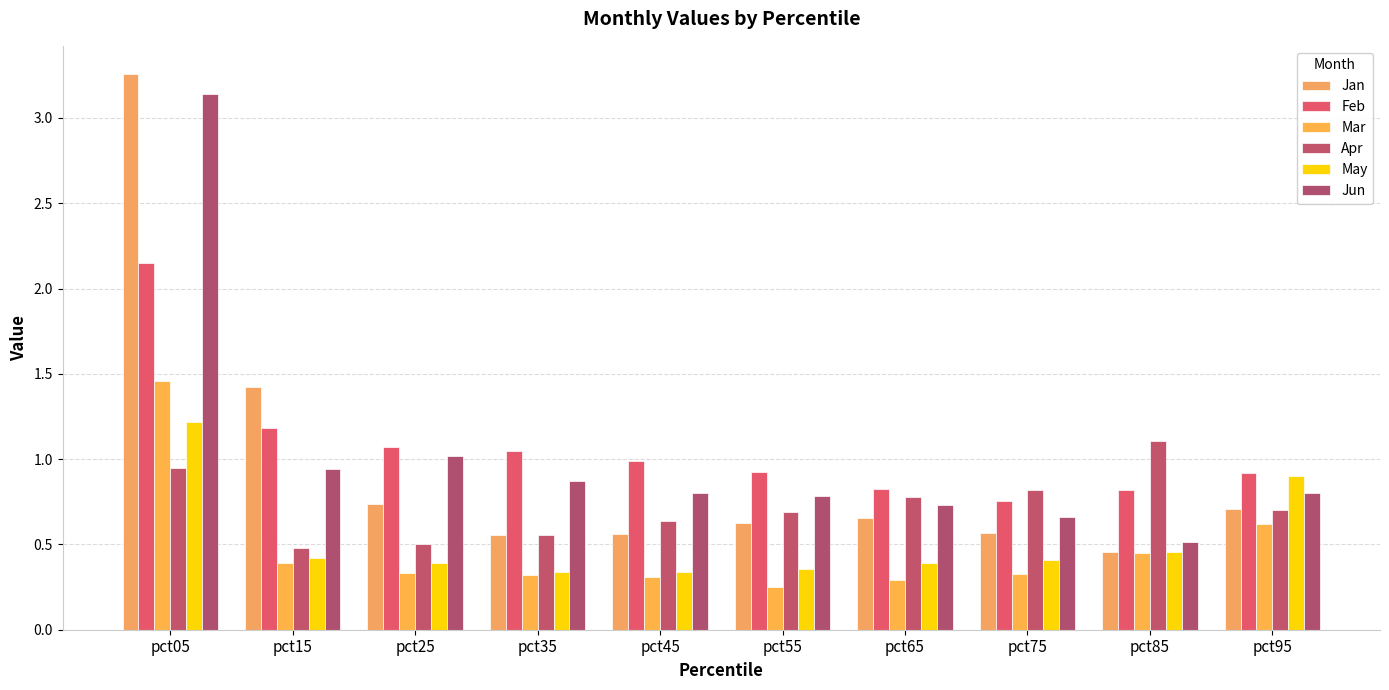

Does the chart contain any negative values?

No